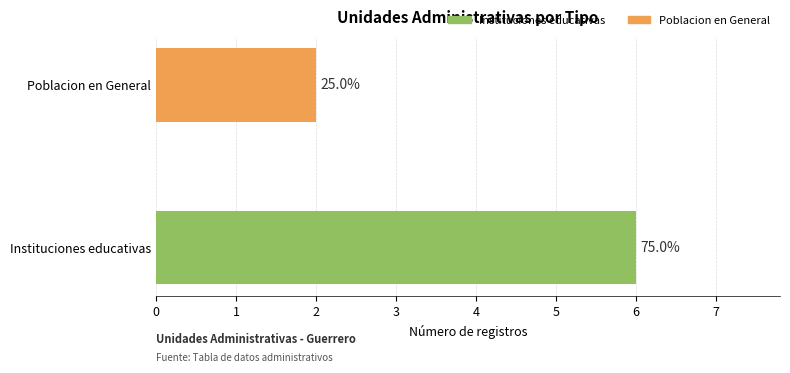

What position from the left is Poblacion en General?

2